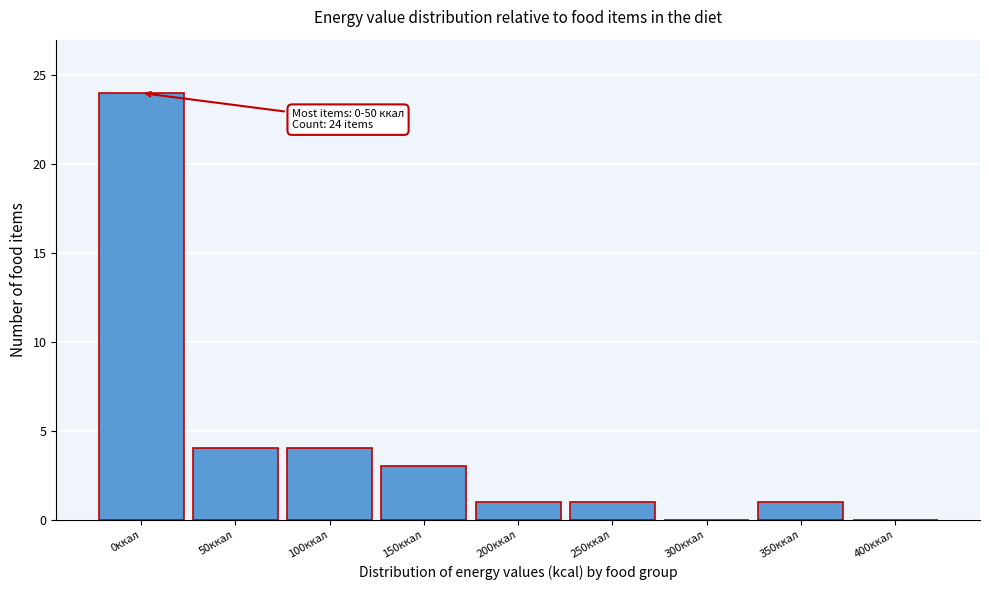

Reading left to right, extract all data points from this chart.

0ккал=24	50ккал=4	100ккал=4	150ккал=3	200ккал=1	250ккал=1	300ккал=0	350ккал=1	400ккал=0